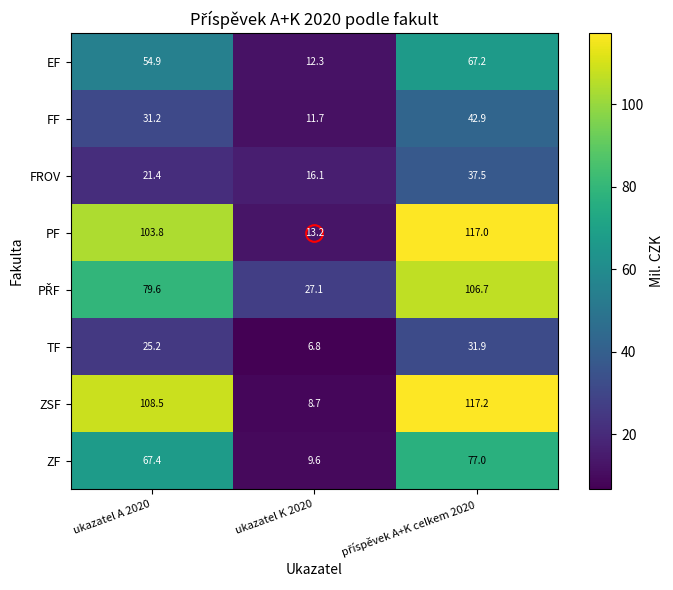

What is the smallest value displayed?

6.8